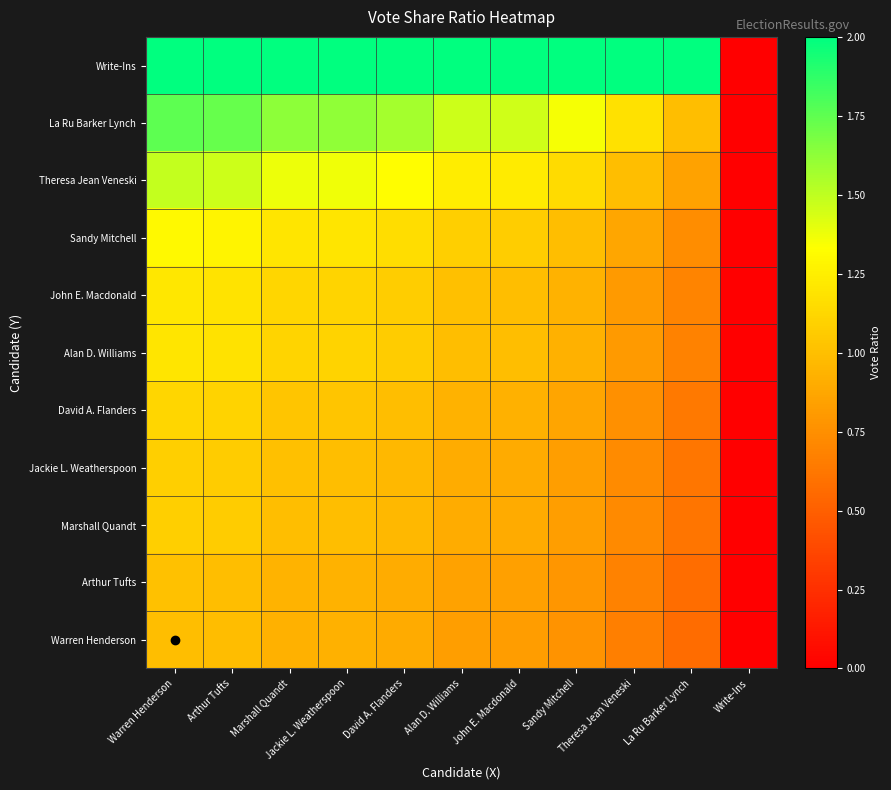

At how many categories does at least one series exceed 420177356350?

10